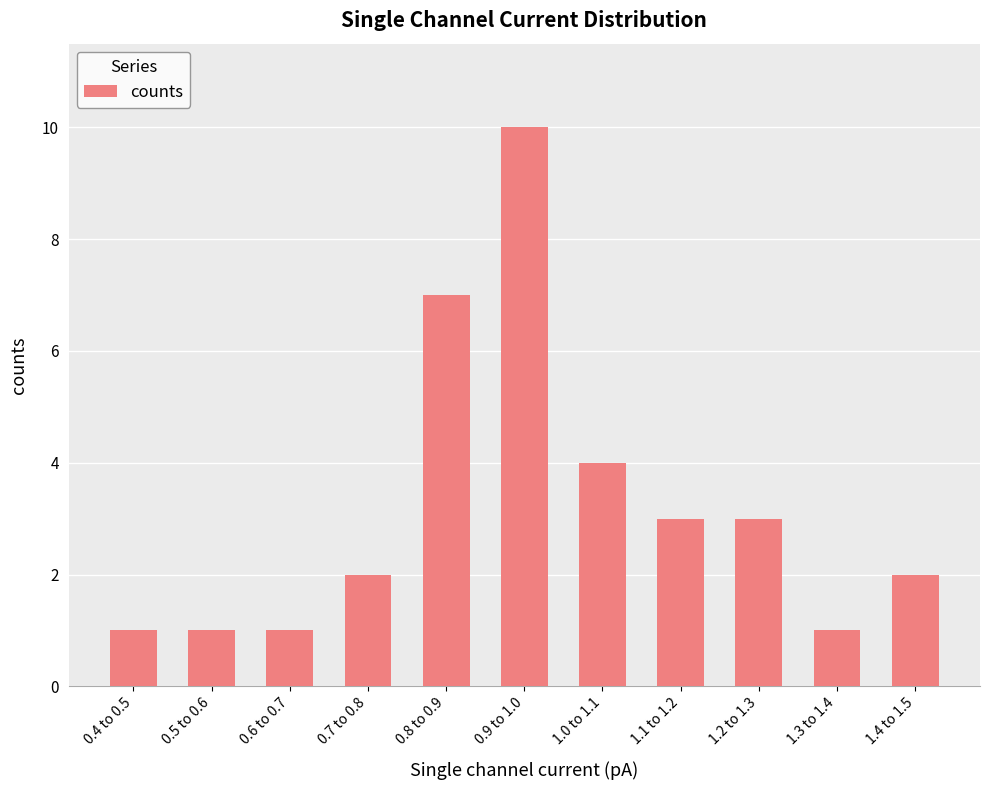

Between 1.3 to 1.4 and 1.4 to 1.5, which is larger?

1.4 to 1.5